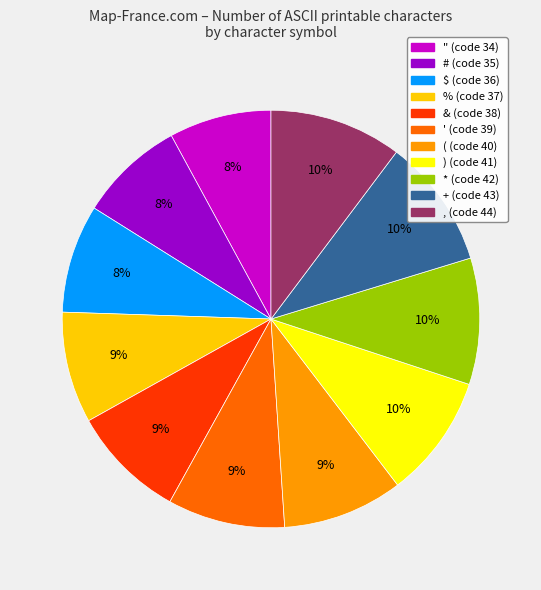

Does any single category account for the majority?

No